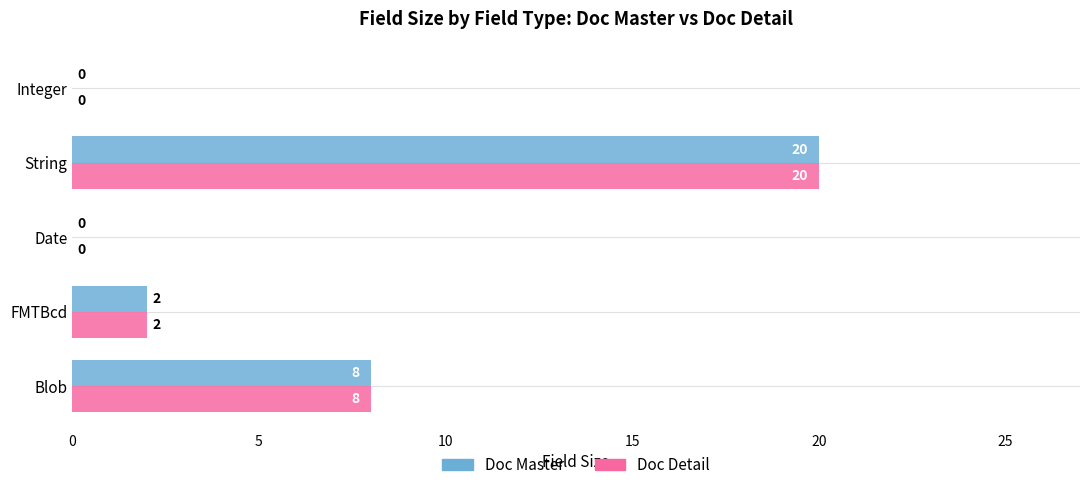

True or false: Doc Master has a value of 1 at FMTBcd.

False